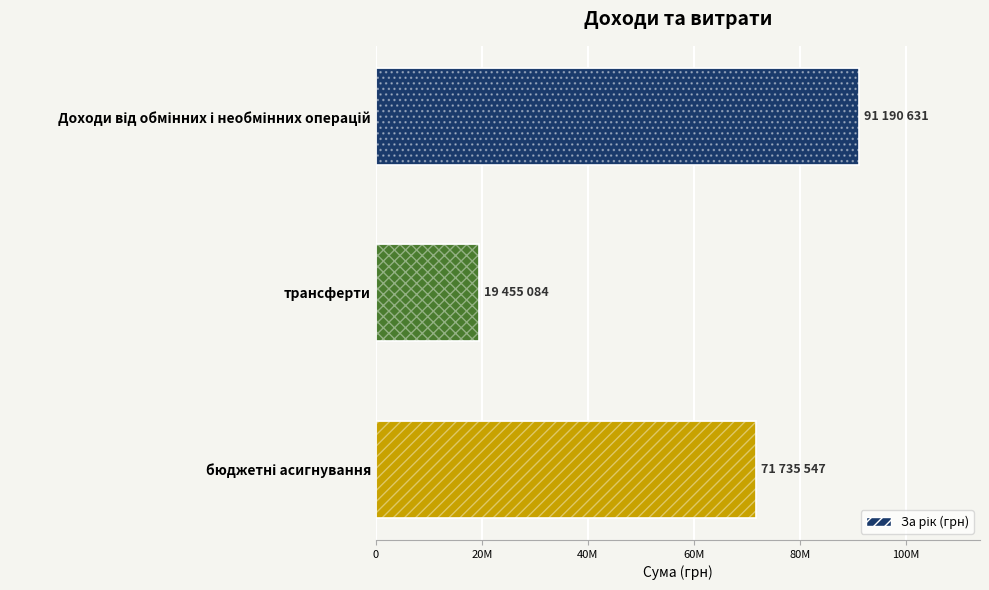

What is the value of the 2nd bar from the left?

19455084